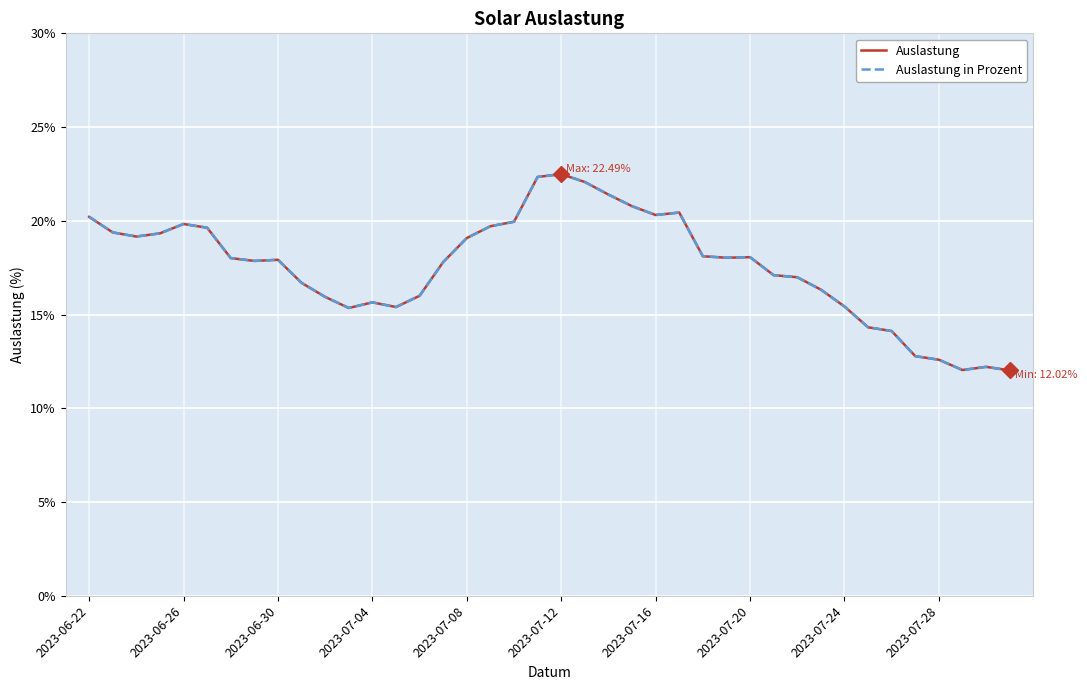

What is the difference between the second highest and minimum values in the Auslastung series?

10.3